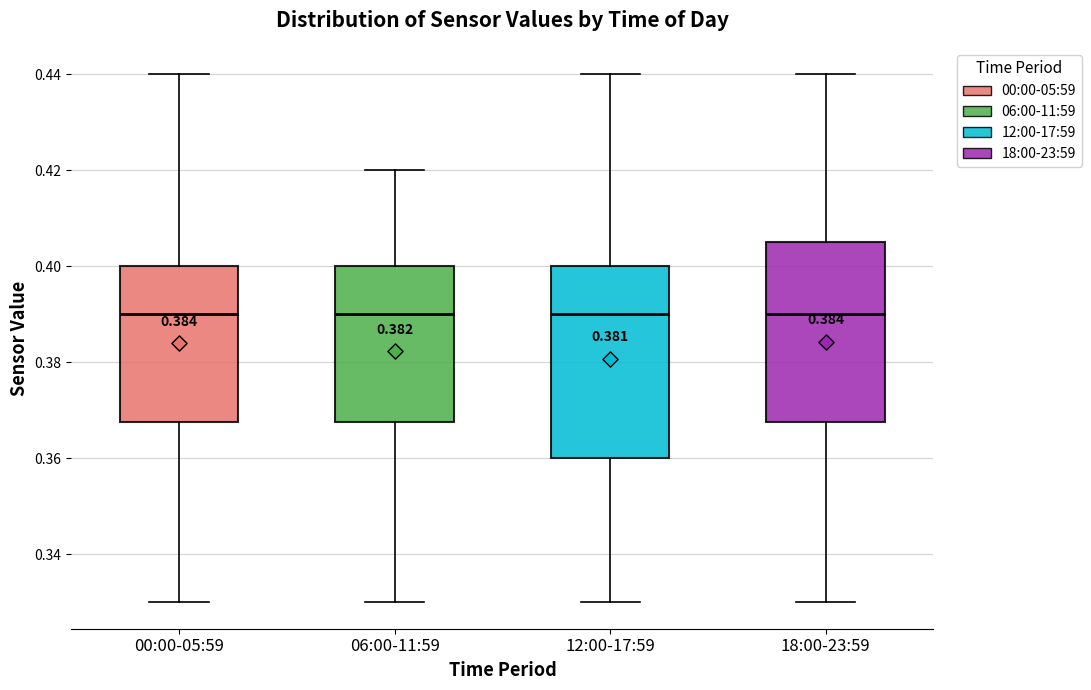

Reading left to right, read every box against the y-axis: the position of its median line, the range the box covers, and the ends of its whiskers. The values are not printed on the chart, so give them approximately, as read against the axis.

00:00-05:59: median 0.390, box 0.368 to 0.400, whiskers 0.330 to 0.440
06:00-11:59: median 0.390, box 0.368 to 0.400, whiskers 0.330 to 0.420
12:00-17:59: median 0.390, box 0.360 to 0.400, whiskers 0.330 to 0.440
18:00-23:59: median 0.390, box 0.368 to 0.406, whiskers 0.330 to 0.440